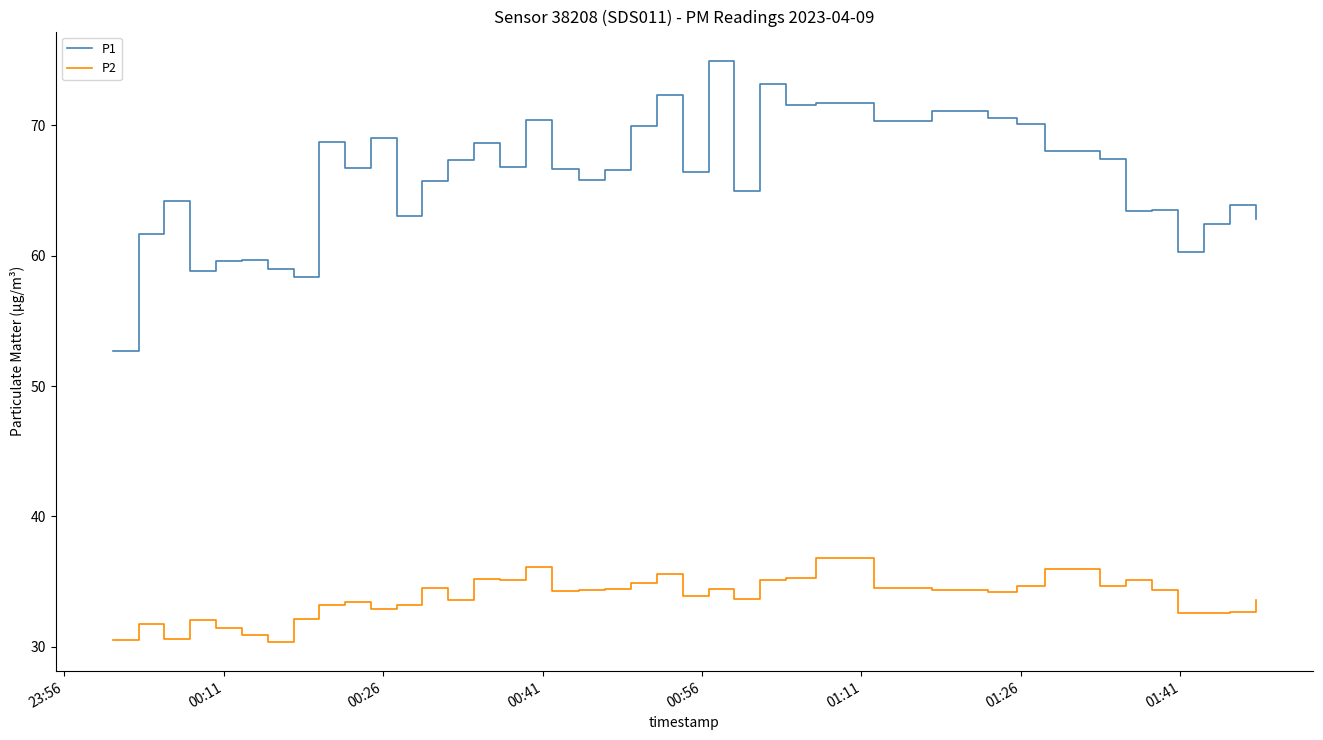

Rank the series by their average value, from highest to lowest.

P1, P2